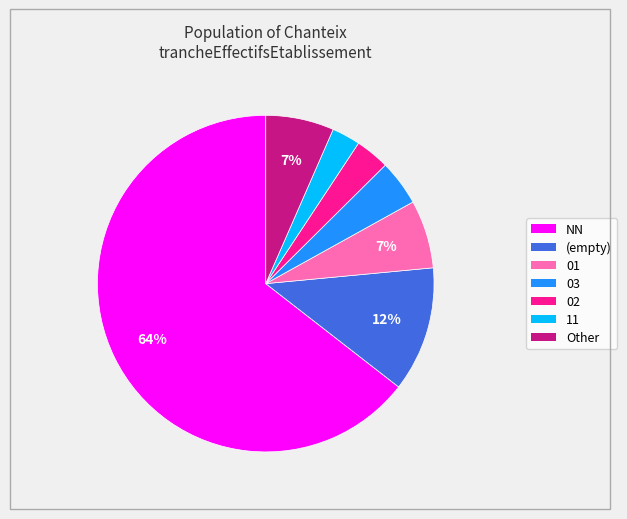

What percentage is the 02 slice, to the nearest percent?

3%